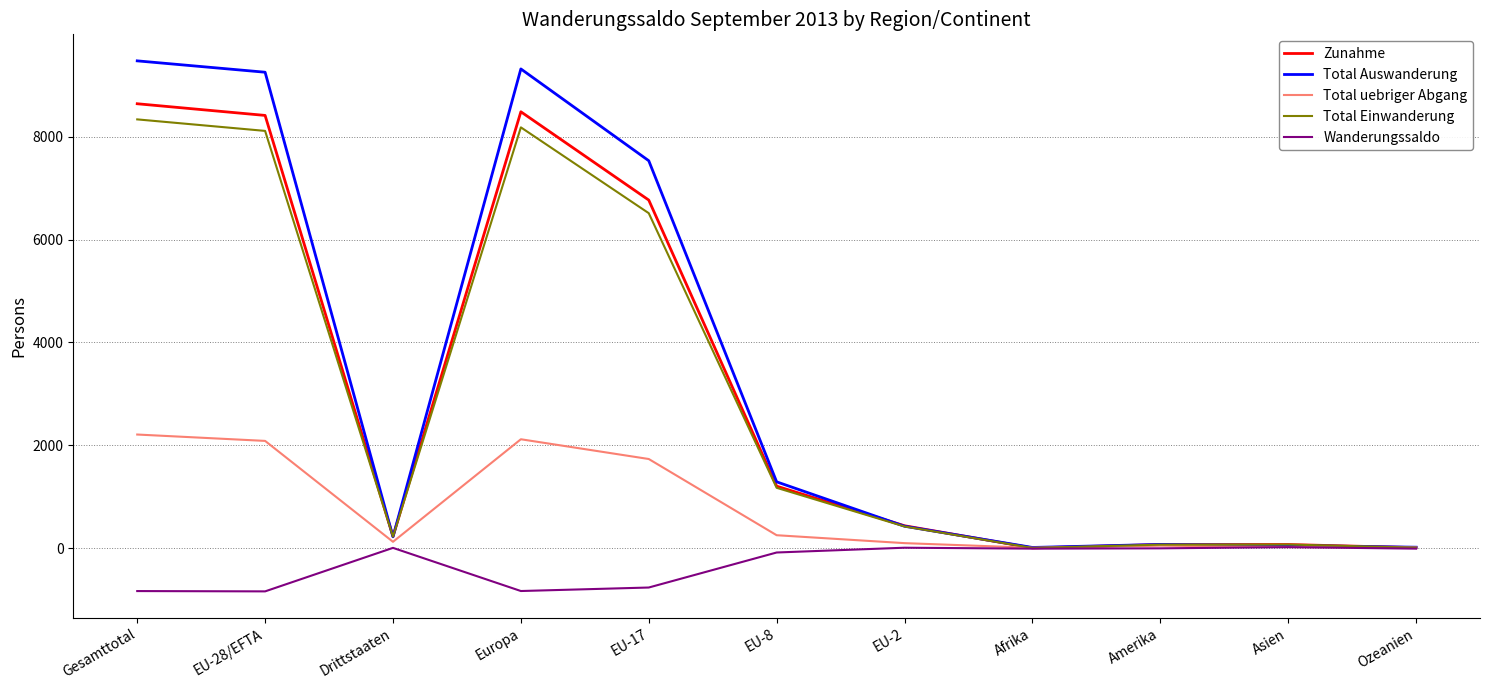

True or false: Total Einwanderung has a value of 8338 at Gesamttotal.

True